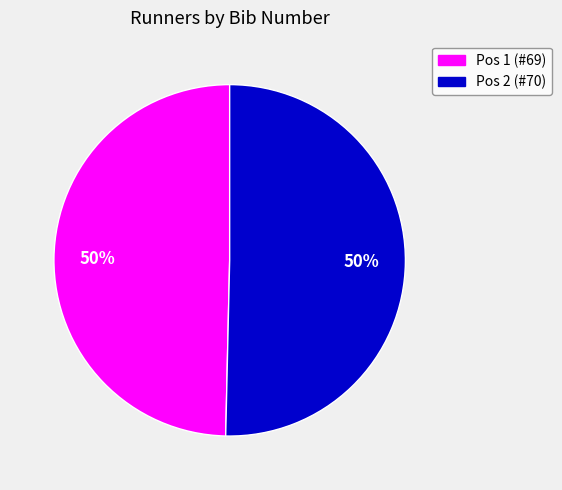

Approximately how many times larger is the value at Pos 1 (#69) compared to Pos 2 (#70)?

1.0